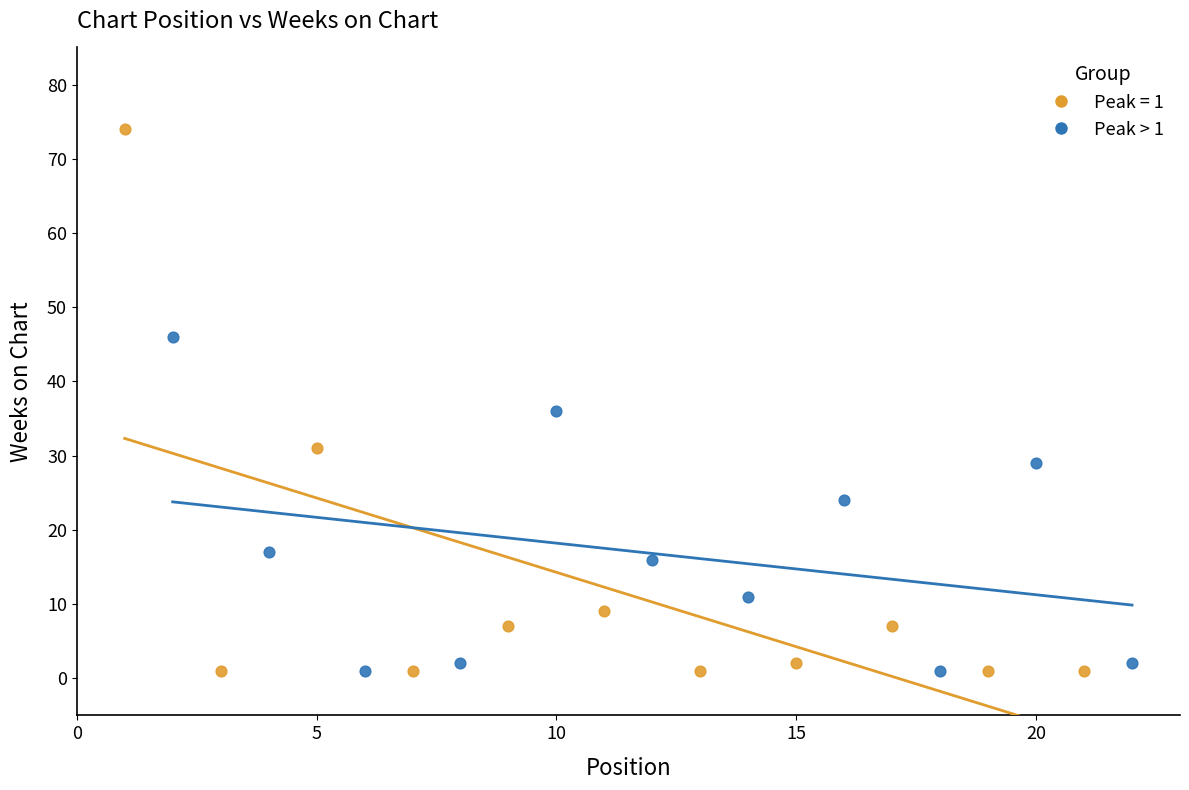

Which series reaches the maximum Y coordinate?

Peak = 1